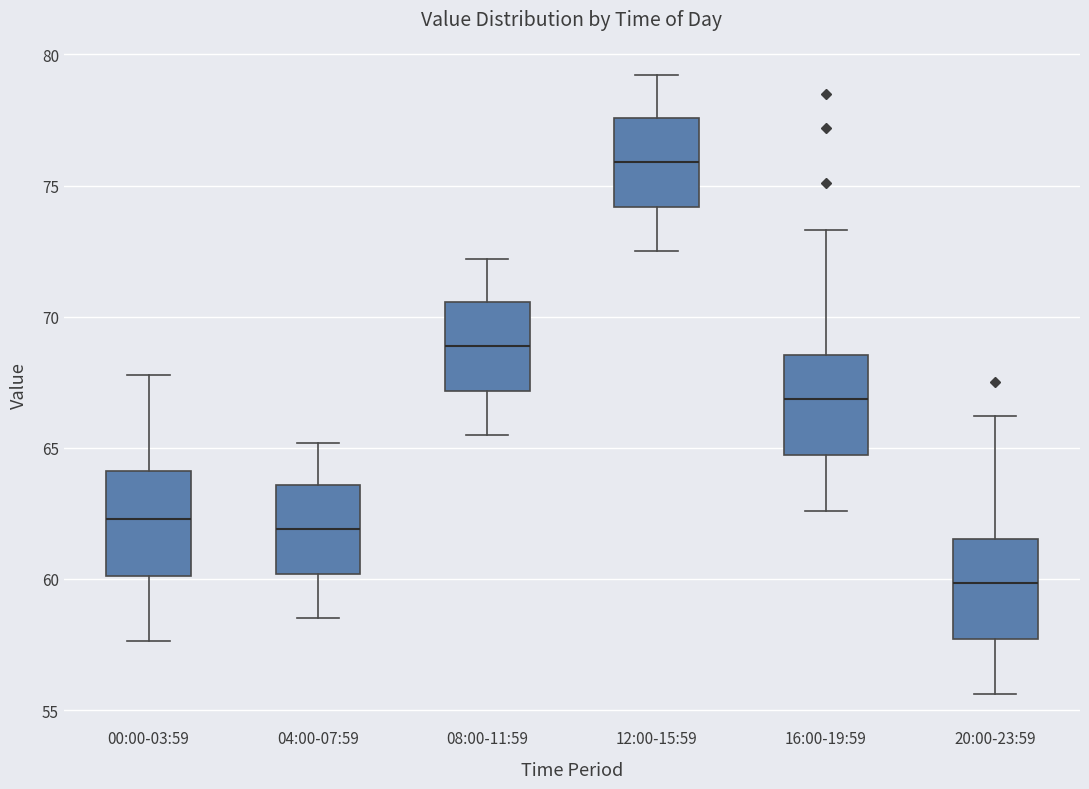

Where does the median line of the box for 00:00-03:59 sit on the y-axis? The values are not printed on the chart, so give them approximately, as read against the axis.

62.5